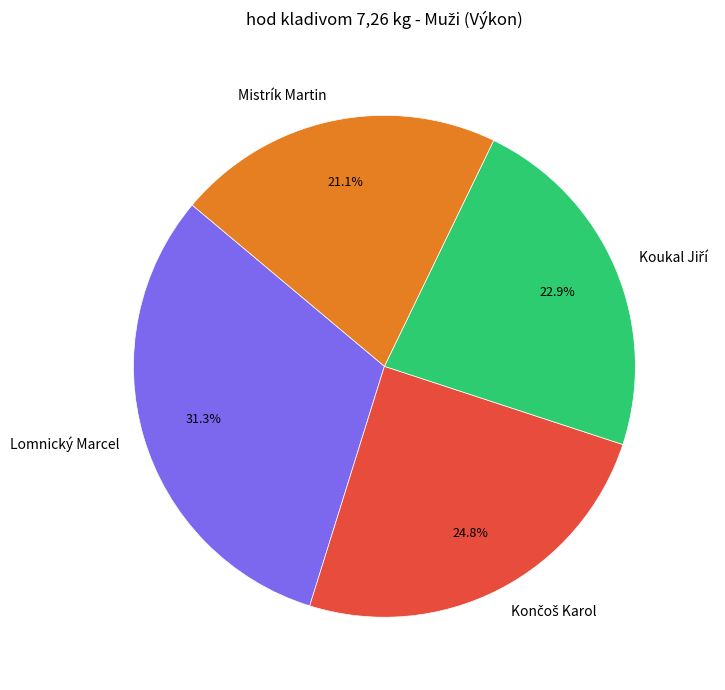

To the nearest percent, what is the difference between the largest and smallest slice percentages?

10%